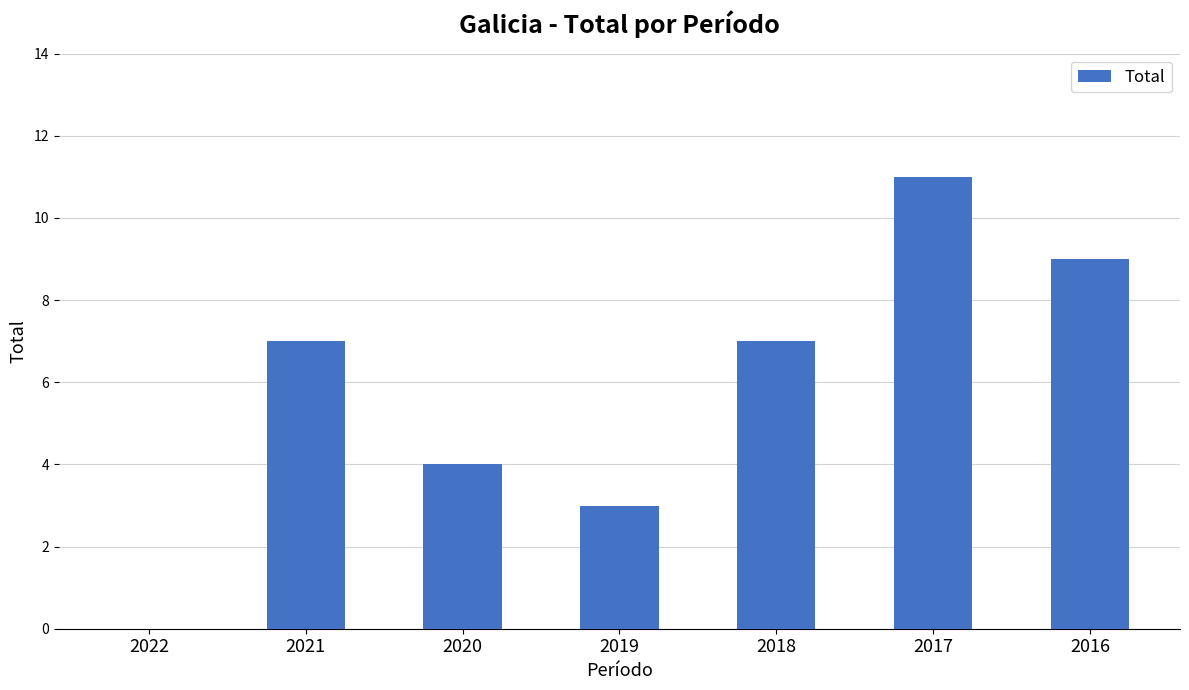

Which has a higher value, 2022 or 2018?

2018